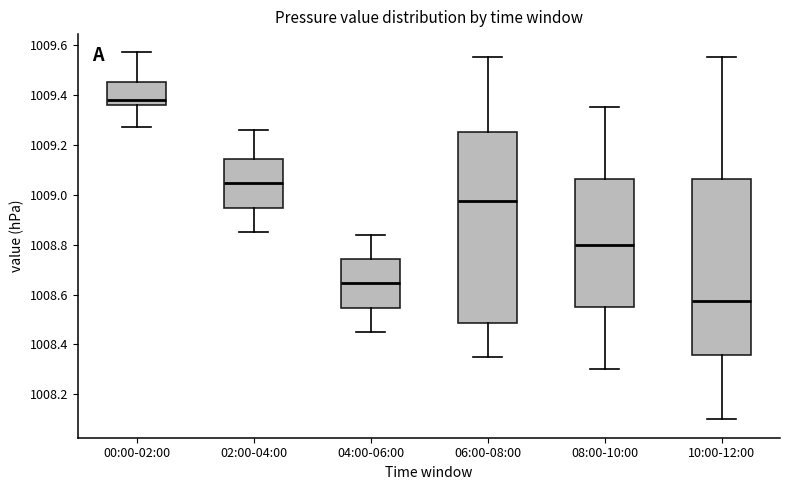

Where does the lower whisker of the box for 08:00-10:00 end on the y-axis? The values are not printed on the chart, so give them approximately, as read against the axis.

1008.30